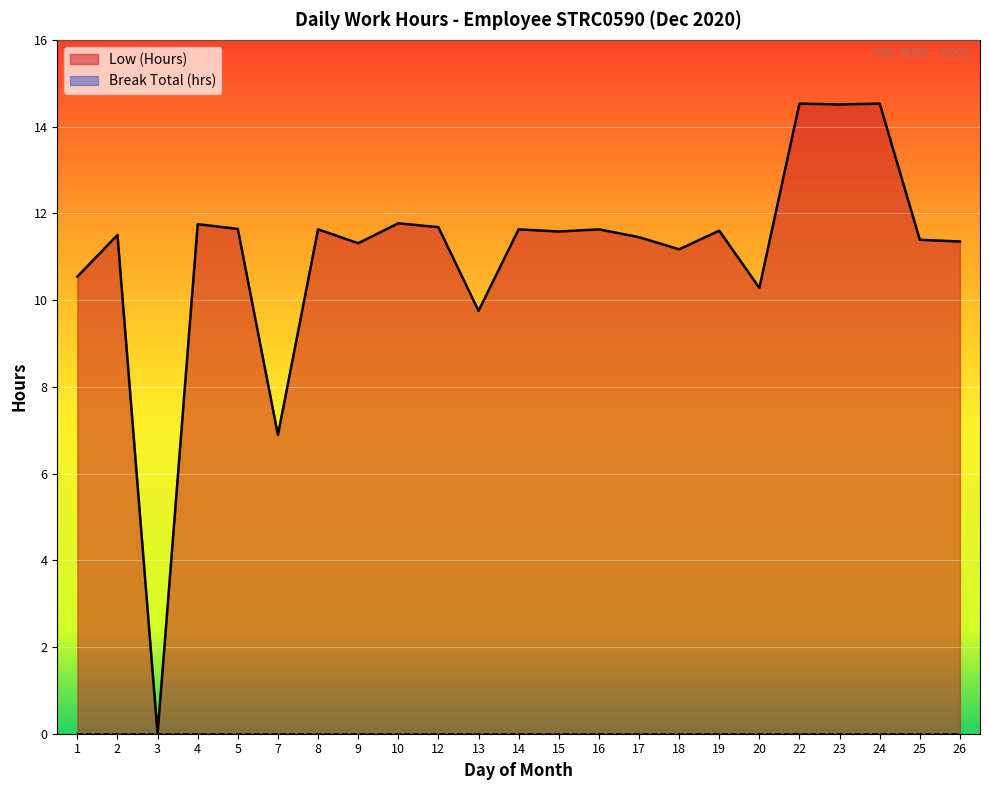

True or false: the data shows 16.7 at 2.

False